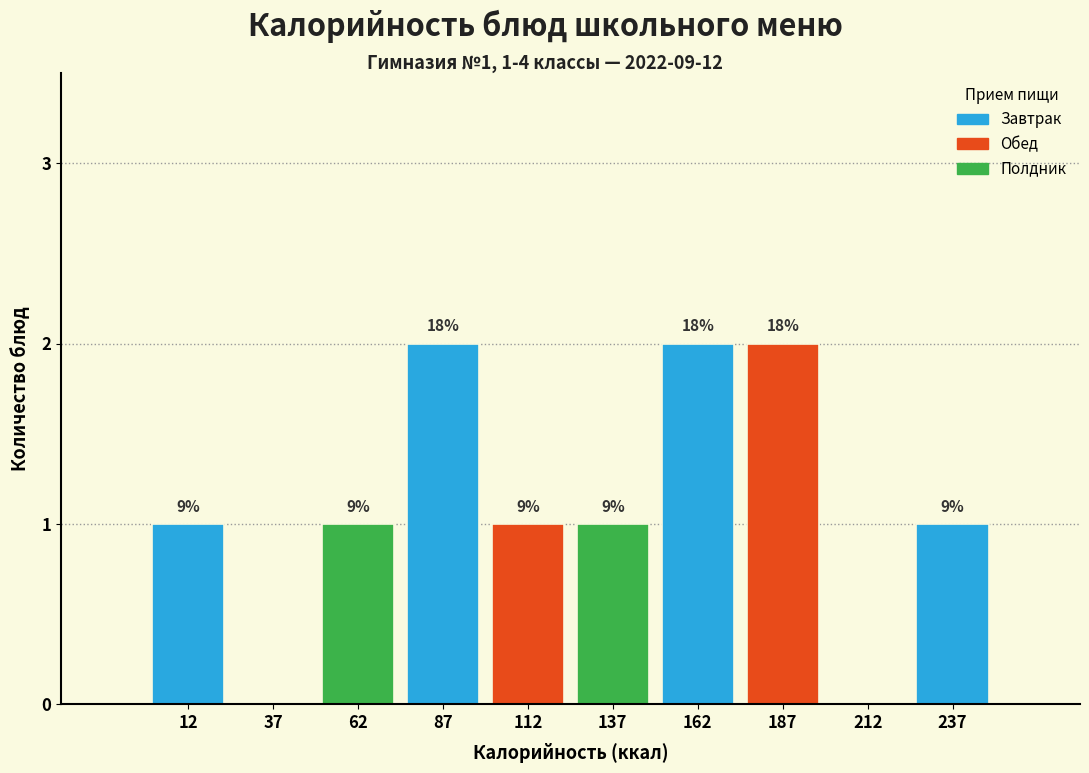

Are the bars horizontal?

No